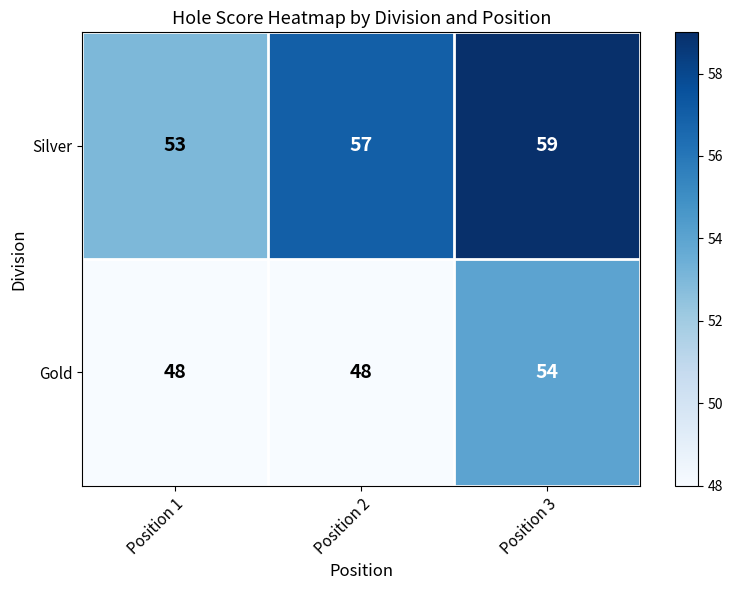

Is it true that Gold equals 86 at Position 3?

False